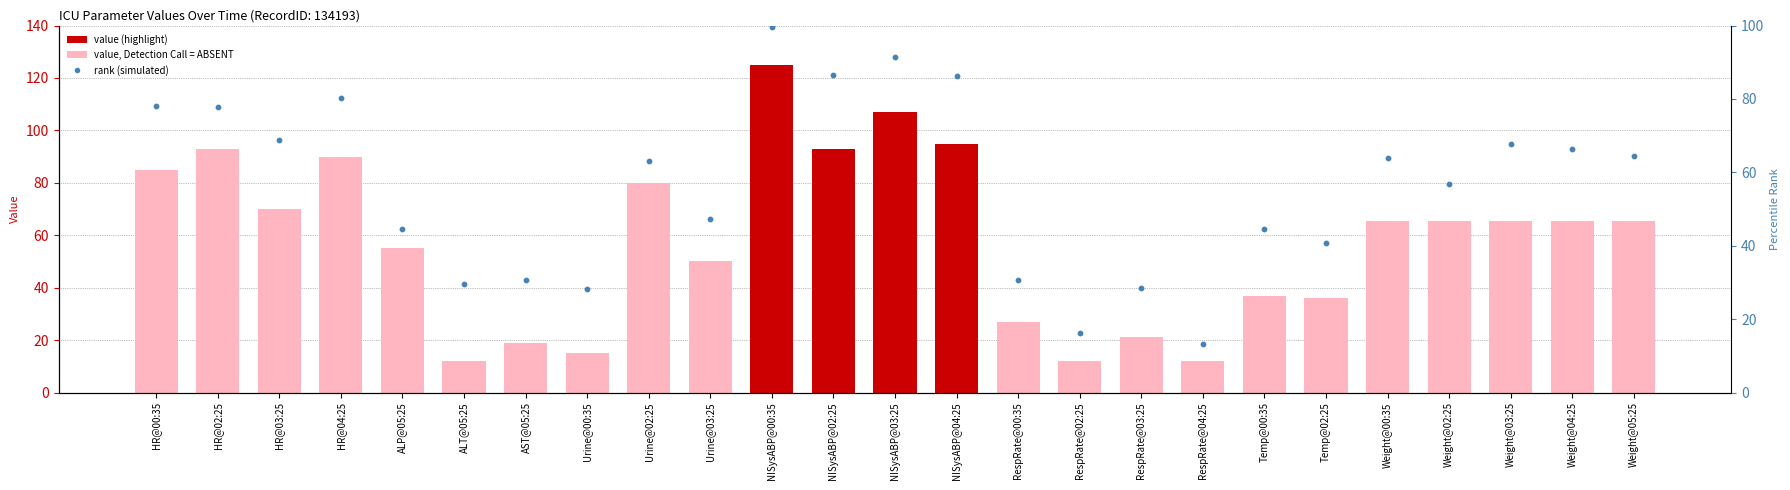

Is the value of rank (simulated) at AST@05:25 greater than the value of value at RespRate@00:35?

Yes